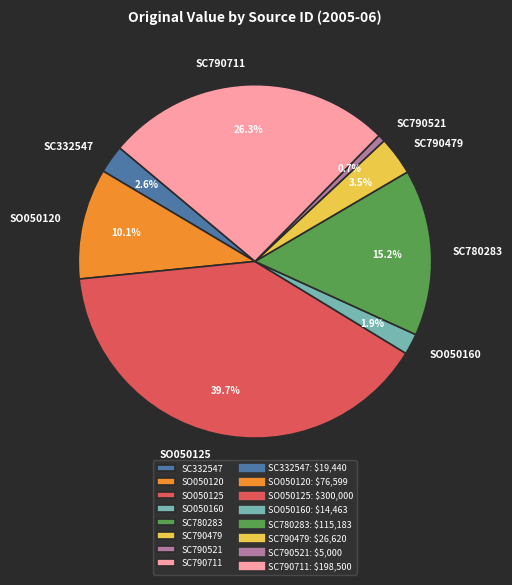

True or false: SO050125 accounts for 49% of the total.

False